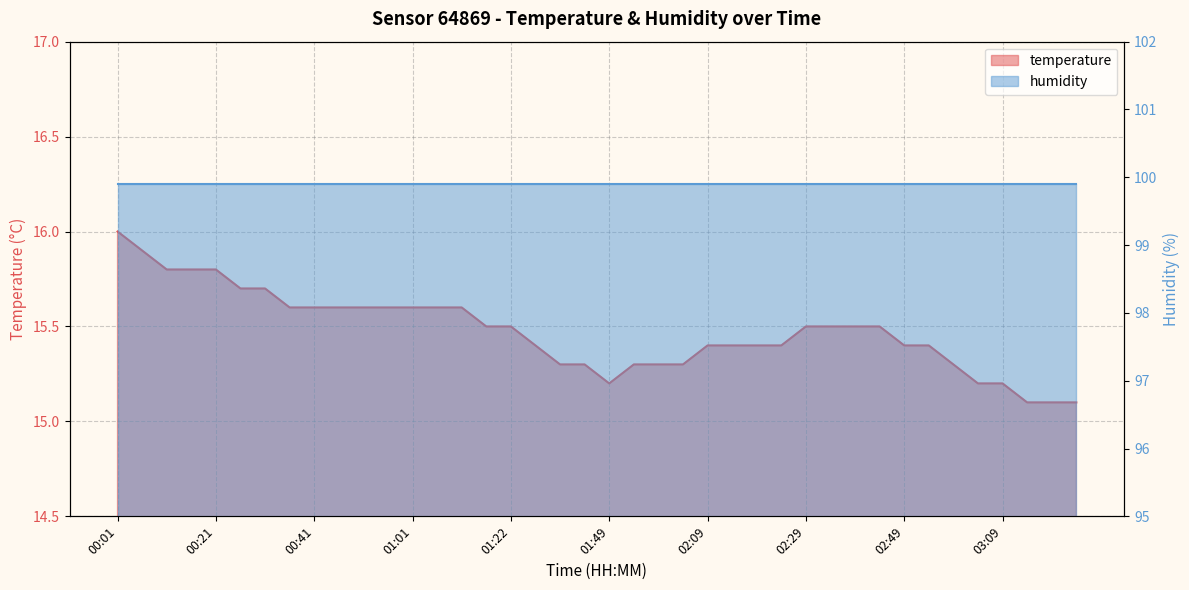

Which label corresponds to the largest value in the chart?

00:01